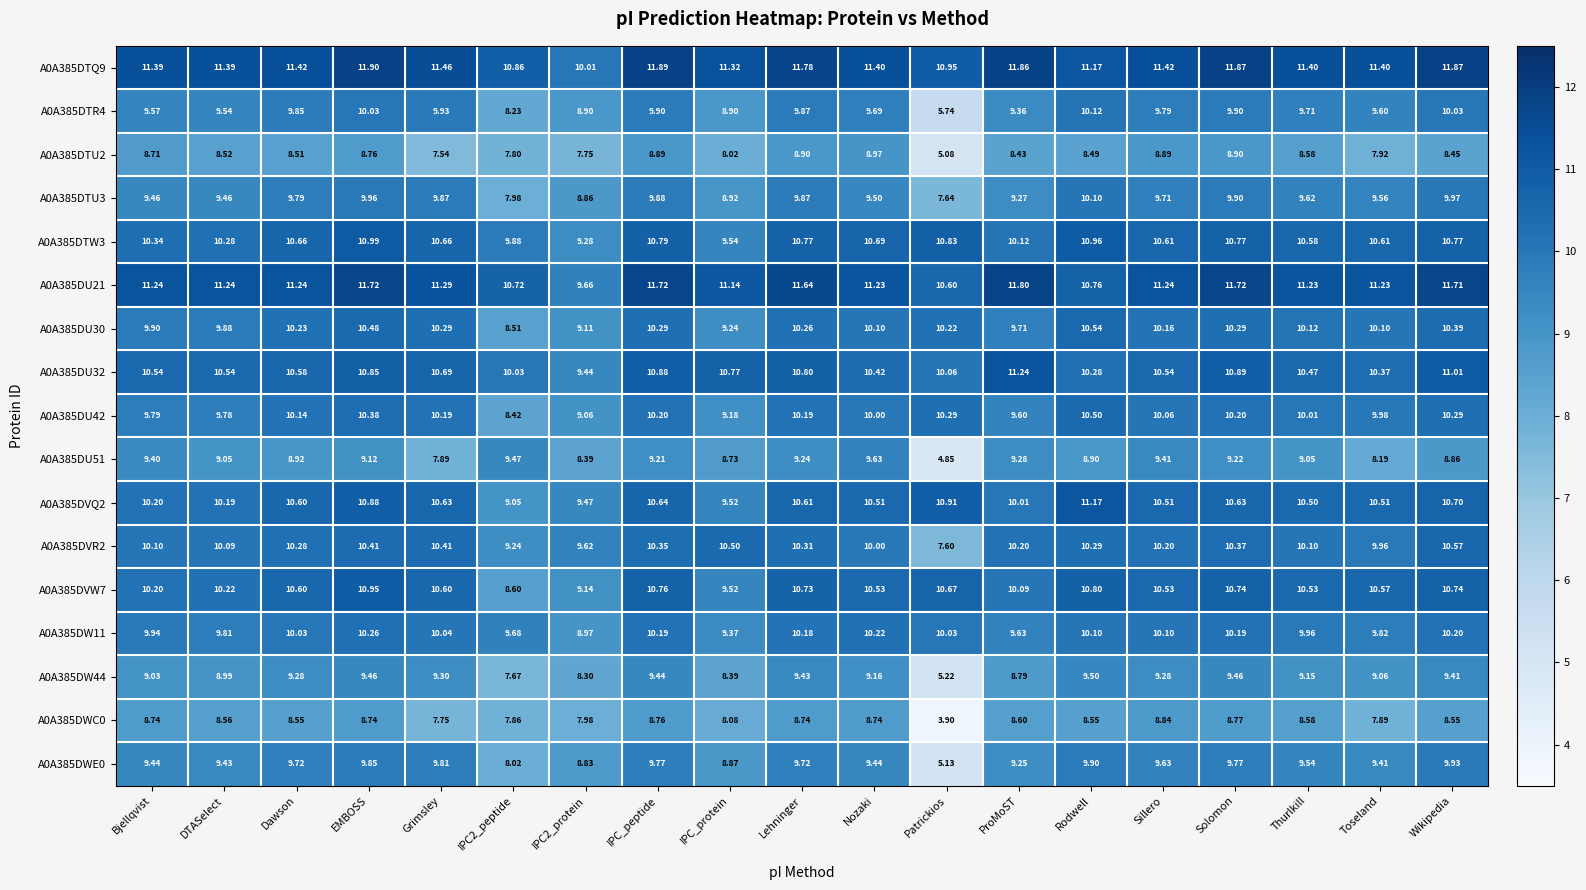

What is the total value across all series at Solomon?

173.6